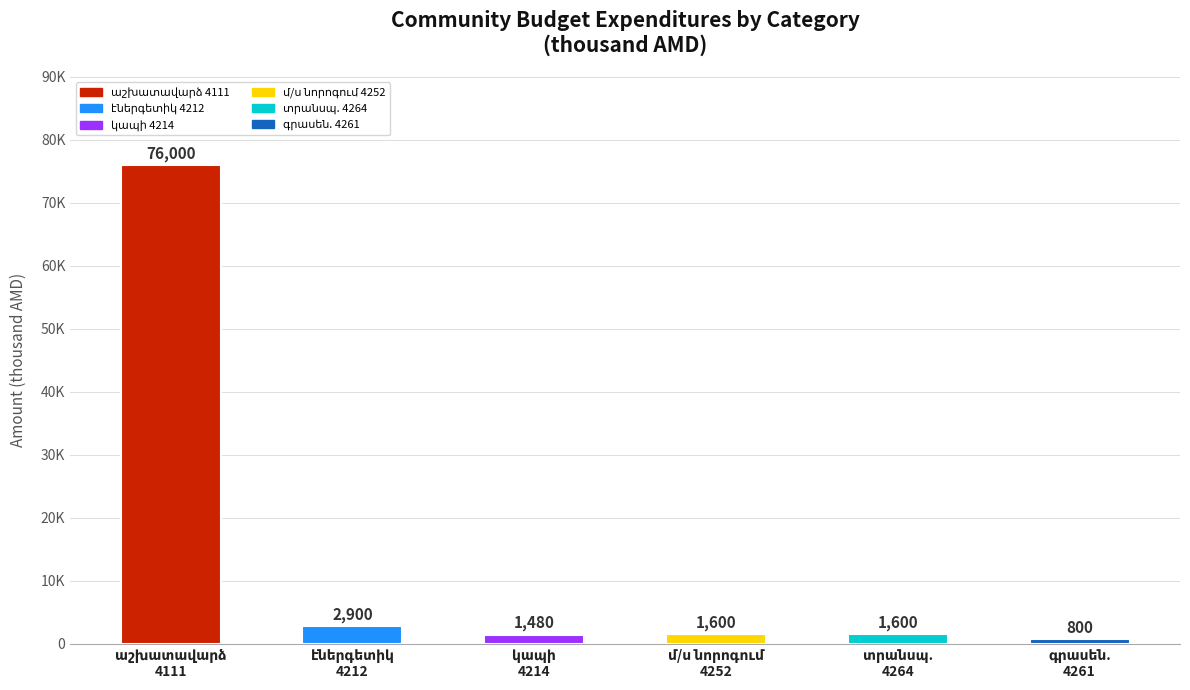

Between էներգետիկ ծառայություններ 4212 and աշխատավարձ 4111, which is larger?

աշխատավարձ 4111